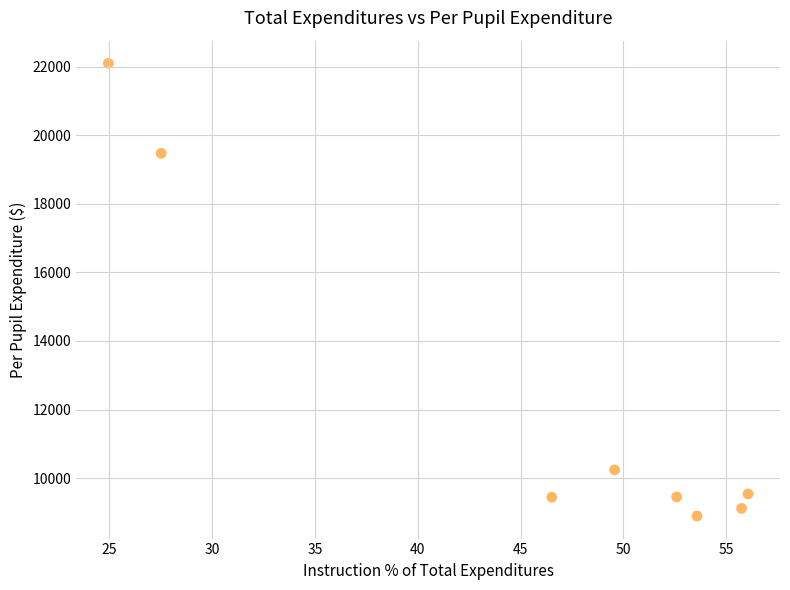

What is the average Y value?

12281.2